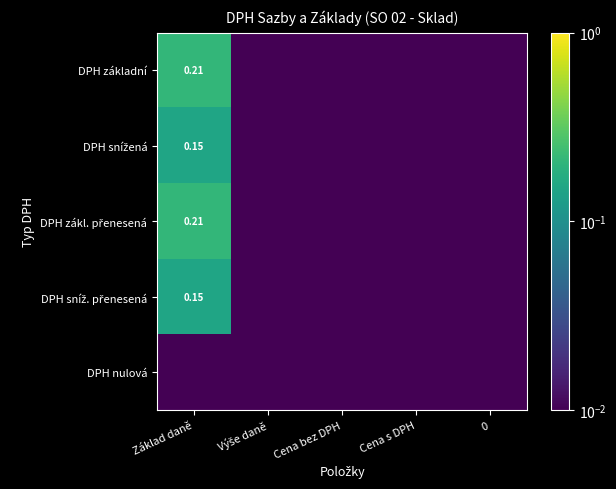

How many categories are shown in the chart?

5